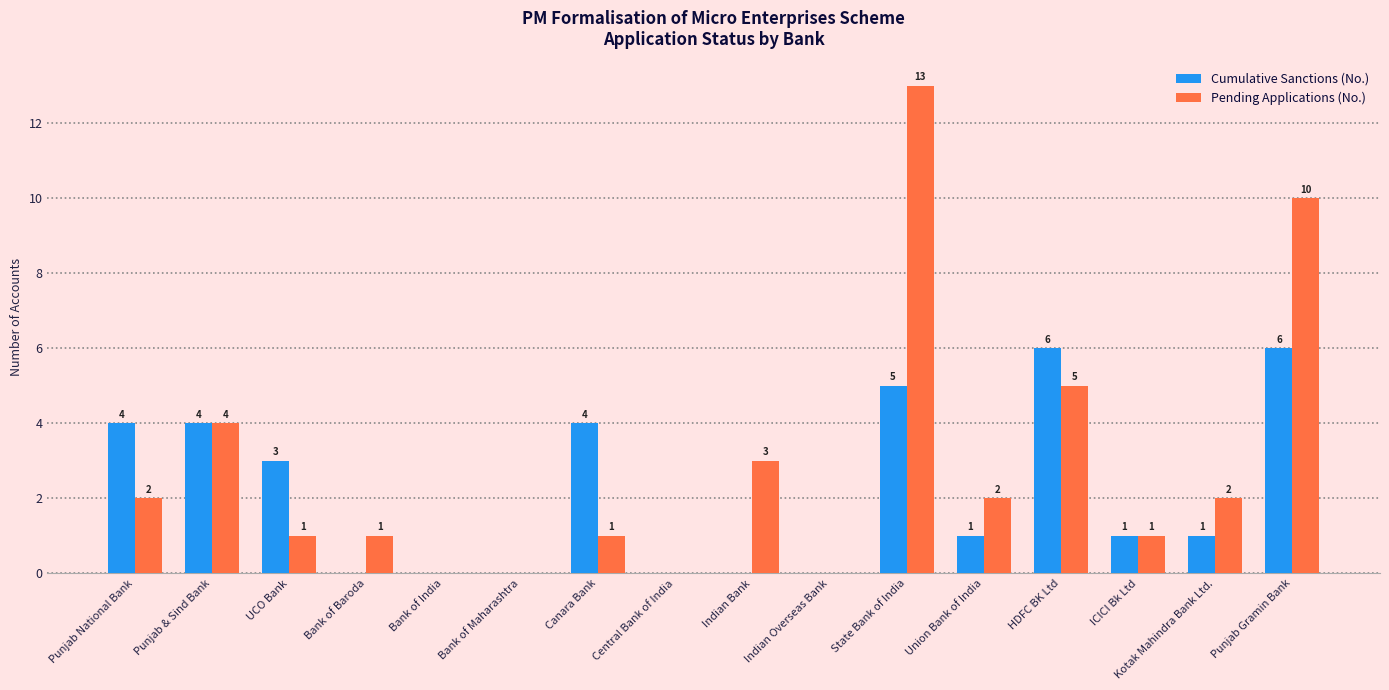

At which label is Cumulative Sanctions (No.) closest to 3?

UCO Bank